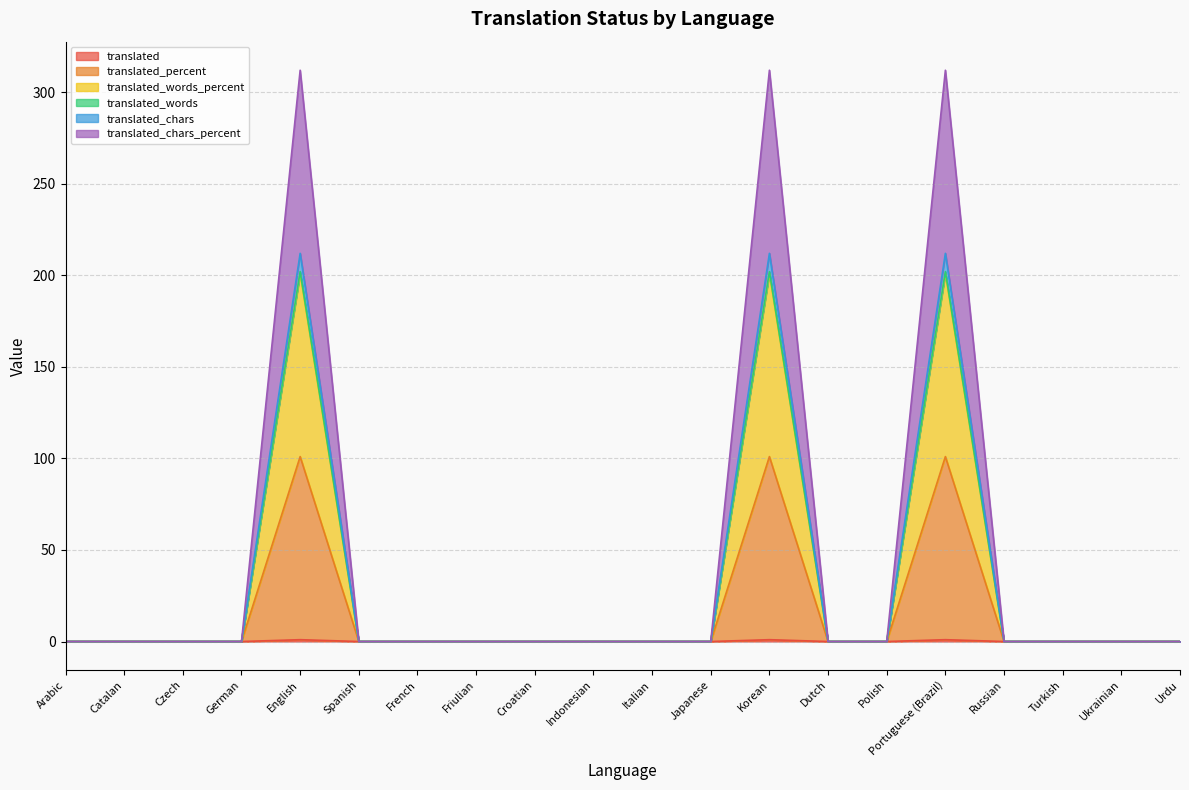

What are all the series names shown in the legend?

translated, translated_percent, translated_words_percent, translated_words, translated_chars, translated_chars_percent